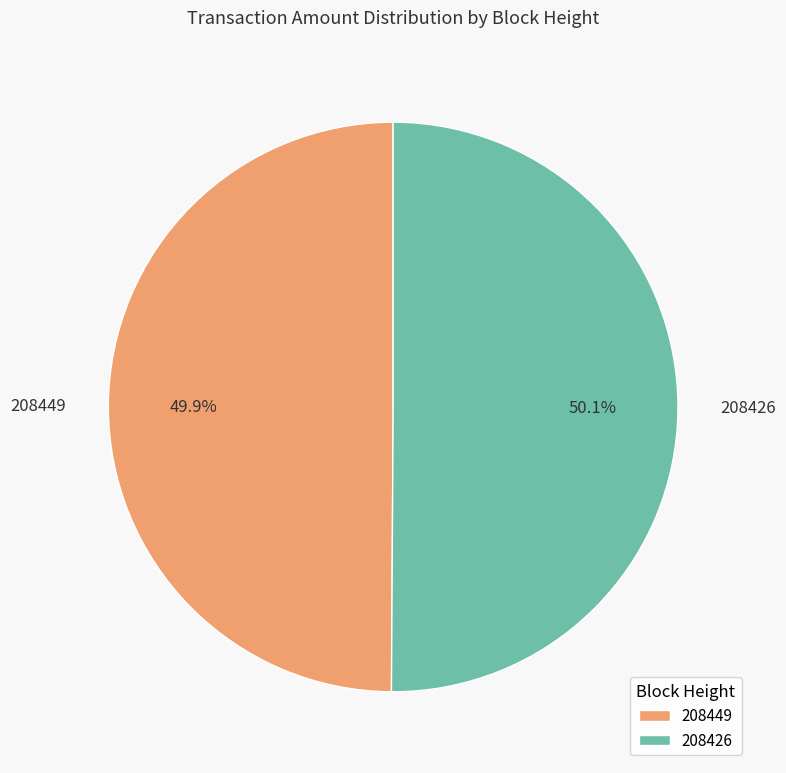

Approximately how many times larger is the value at 208426 compared to 208449?

1.0